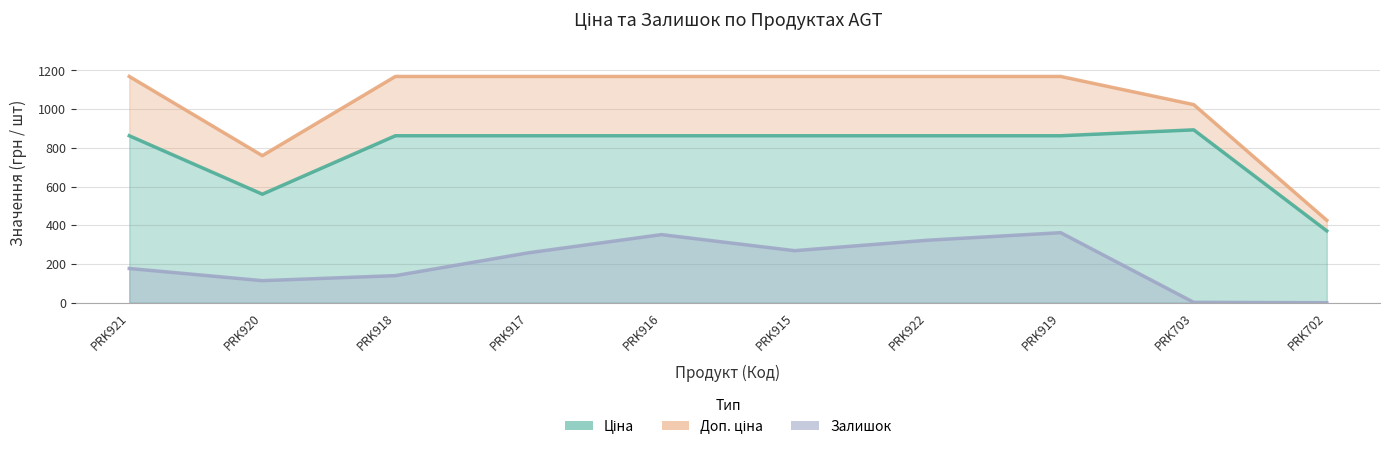

At which category is the sum across all series the highest?

PRK919